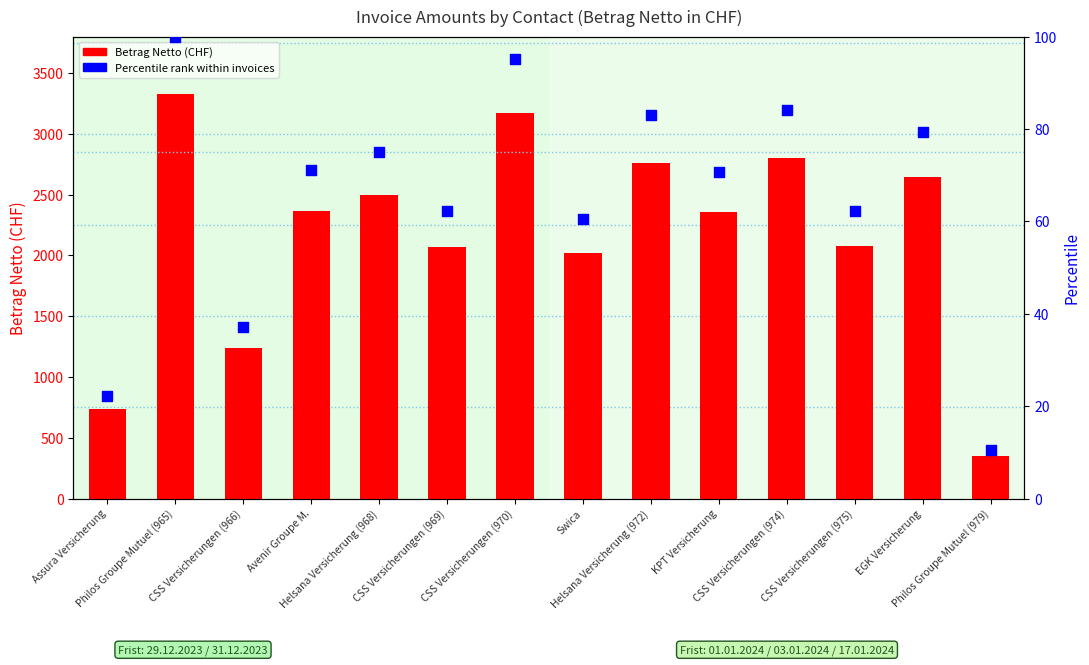

At which category is the sum across all series the highest?

Philos Groupe Mutuel (965)